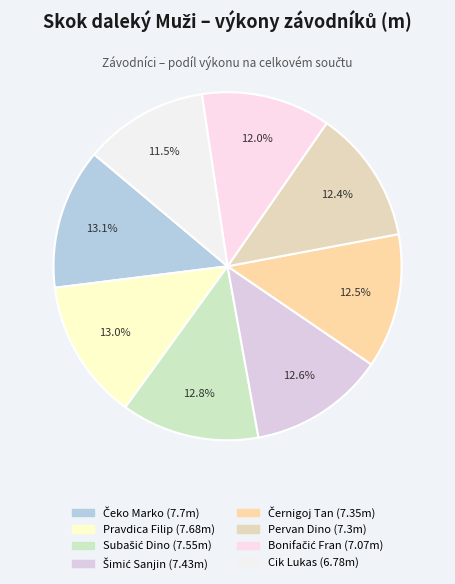

To the nearest percent, what percentage of the pie is Subašić Dino?

13%